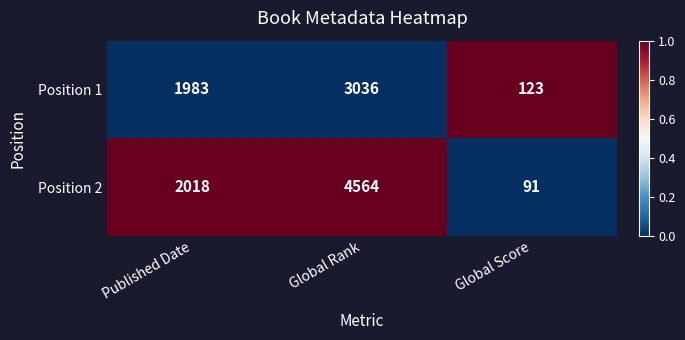

What is the average value of the Position 2 series?

2224